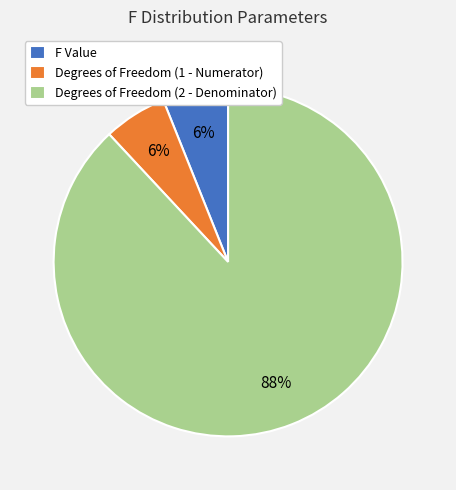

Combined, do Degrees of Freedom (2 - Denominator) and F Value account for over 50%?

Yes